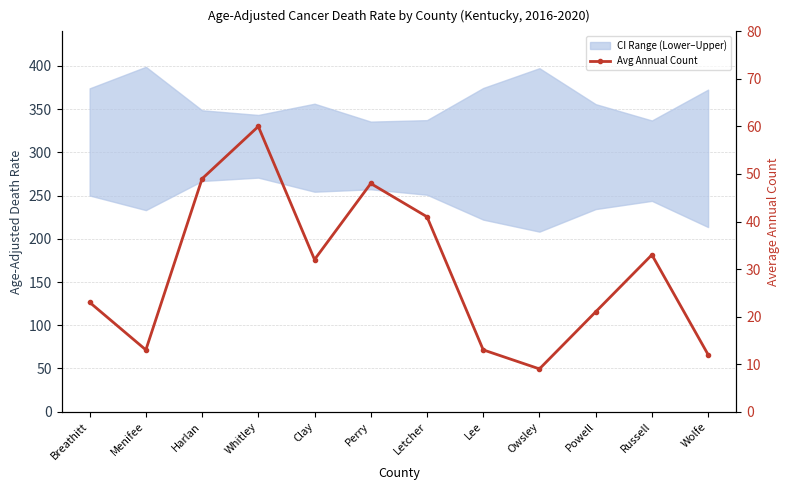

How many categories are shown in the chart?

12